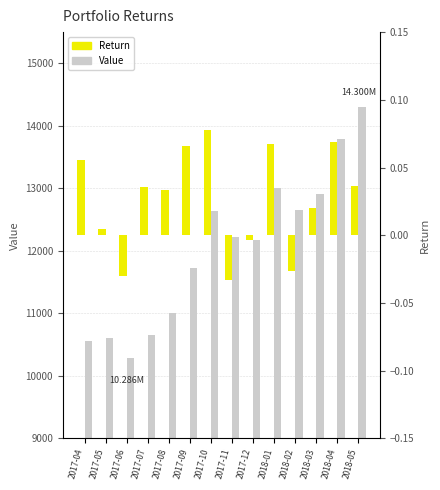

How many data points in Value are above 12222?

7